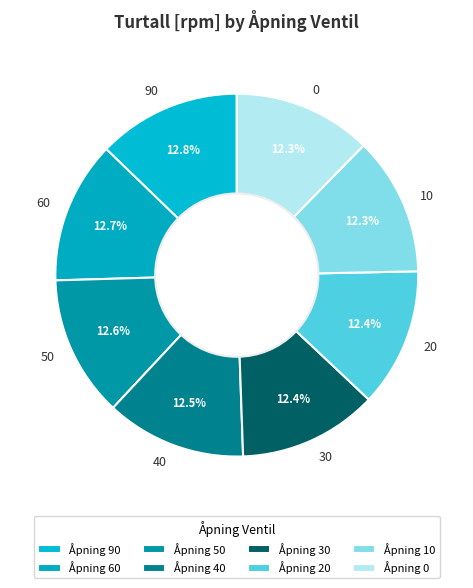

What percentage do 30 and 0 together represent?

24.7%